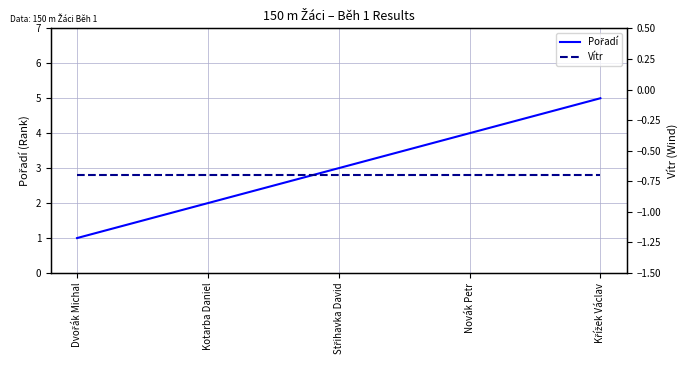

True or false: Pořadí and Vítr cross at least once.

False